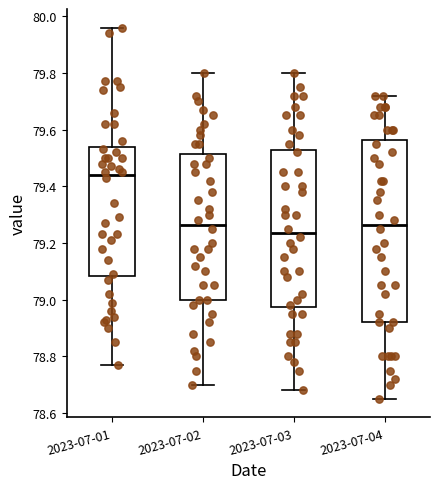

Comparing the boxes themselves (not the whiskers), which one is the tallest?

2023-07-04